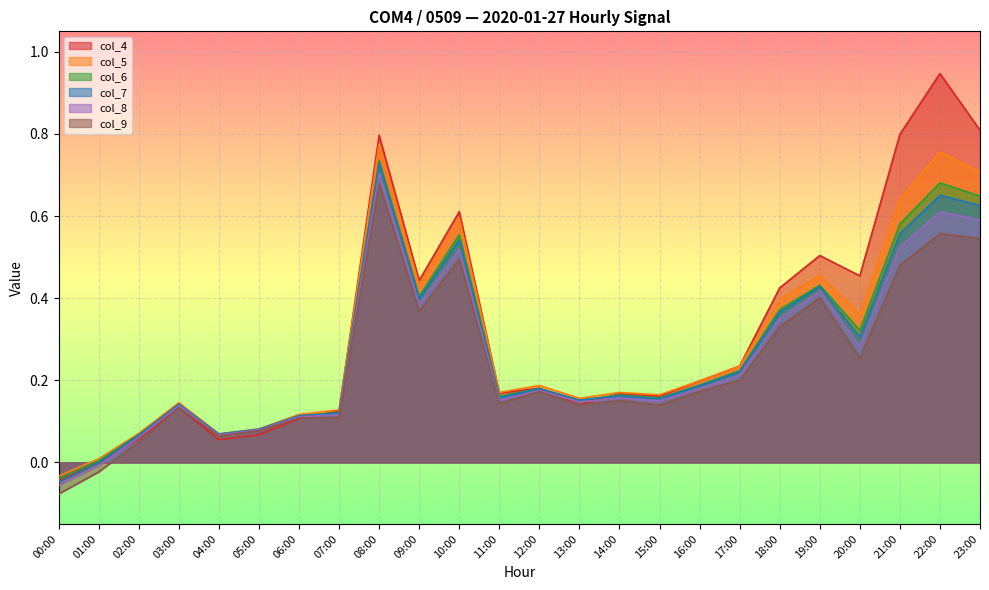

Which has a higher value, 17:00 or 02:00?

17:00